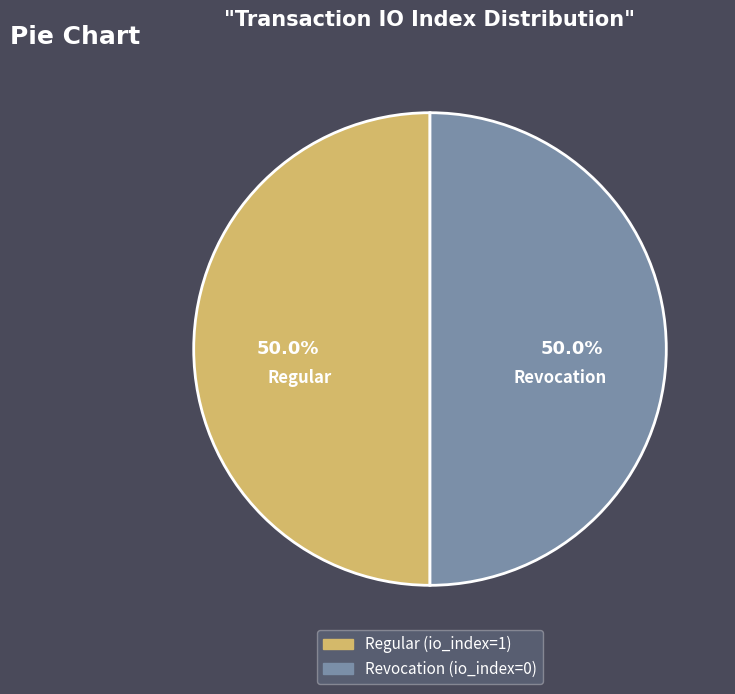

Approximately how many times larger is the value at Regular (io_index=1) compared to Revocation (io_index=0)?

1.0